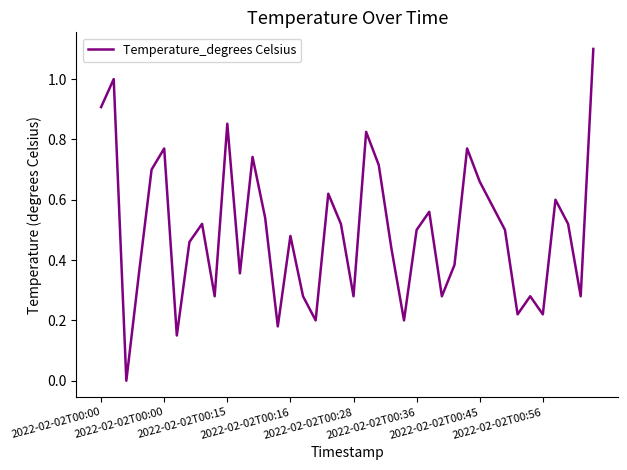

What is the difference between the maximum and minimum values?

1.1